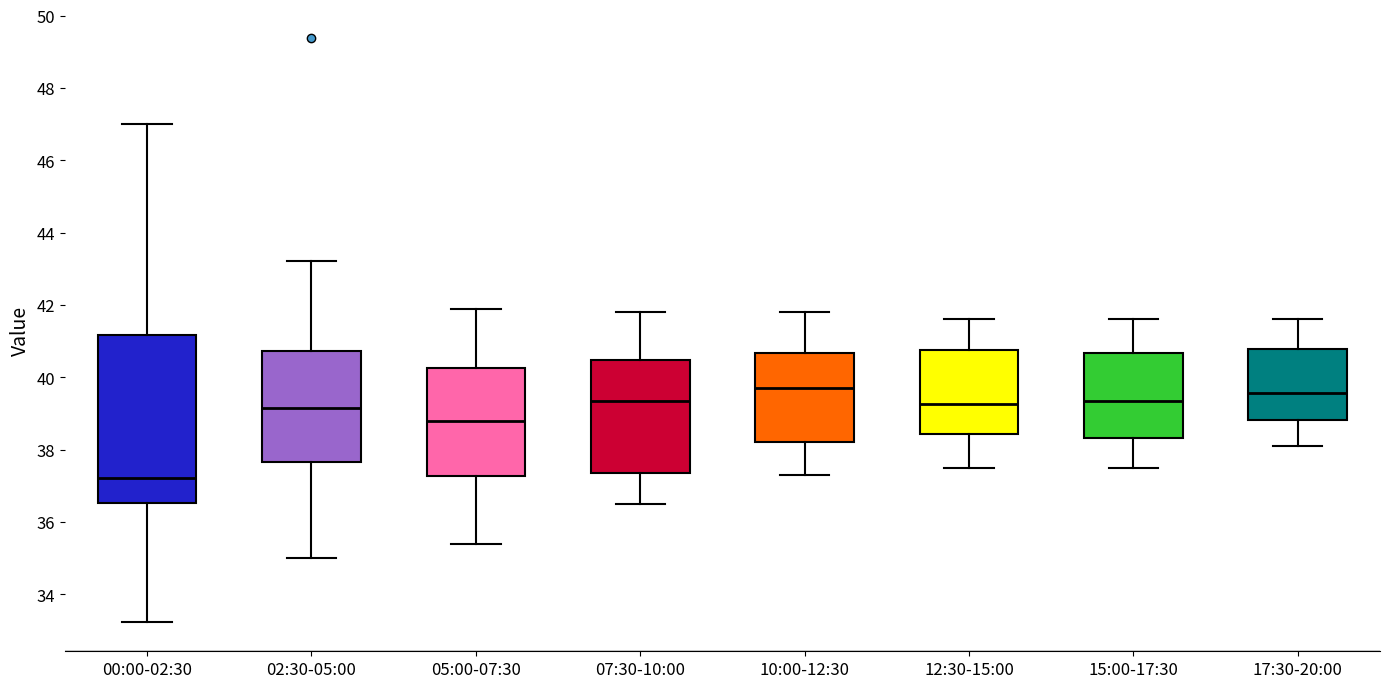

Reading left to right, transcribe this box plot: for each box, give where its median line is, the range the box spans, and where its two whiskers end, as read against the y-axis. The values are not printed on the chart, so give them approximately, as read against the axis.

00:00-02:30: median 37.2, box 36.6 to 41.2, whiskers 33.2 to 47.0
02:30-05:00: median 39.2, box 37.6 to 40.8, whiskers 35.0 to 43.2
05:00-07:30: median 38.8, box 37.2 to 40.2, whiskers 35.4 to 42.0
07:30-10:00: median 39.4, box 37.4 to 40.4, whiskers 36.6 to 41.8
10:00-12:30: median 39.8, box 38.2 to 40.6, whiskers 37.4 to 41.8
12:30-15:00: median 39.2, box 38.4 to 40.8, whiskers 37.6 to 41.6
15:00-17:30: median 39.4, box 38.4 to 40.6, whiskers 37.6 to 41.6
17:30-20:00: median 39.6, box 38.8 to 40.8, whiskers 38.2 to 41.6